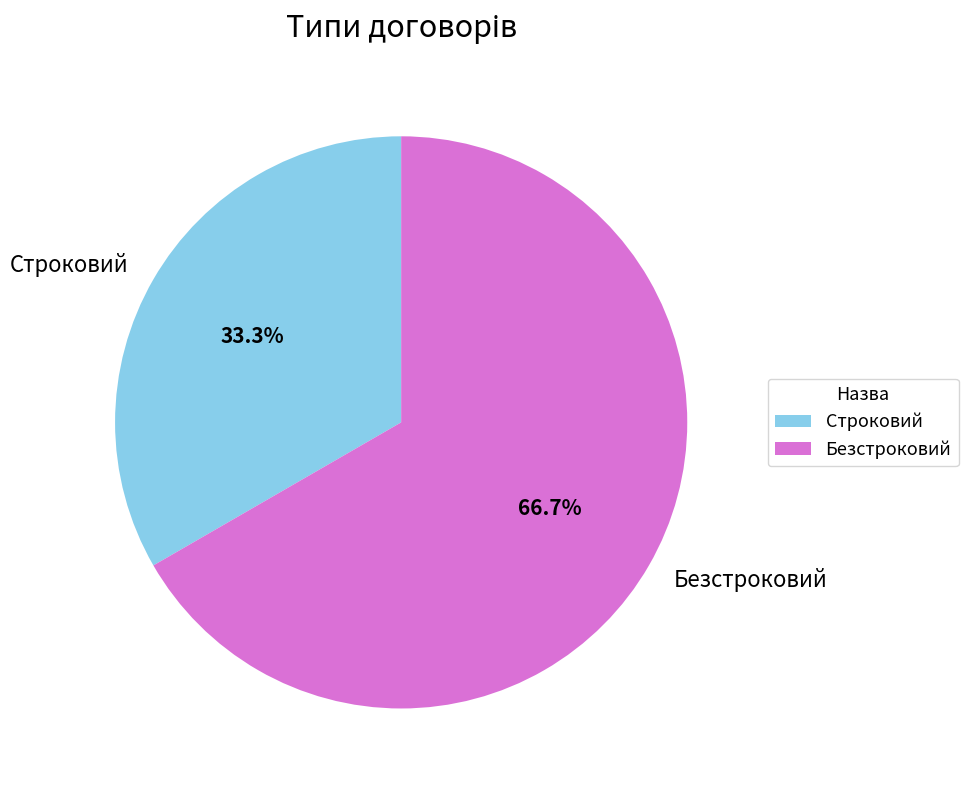

Between Строковий and Безстроковий, which is larger?

Безстроковий